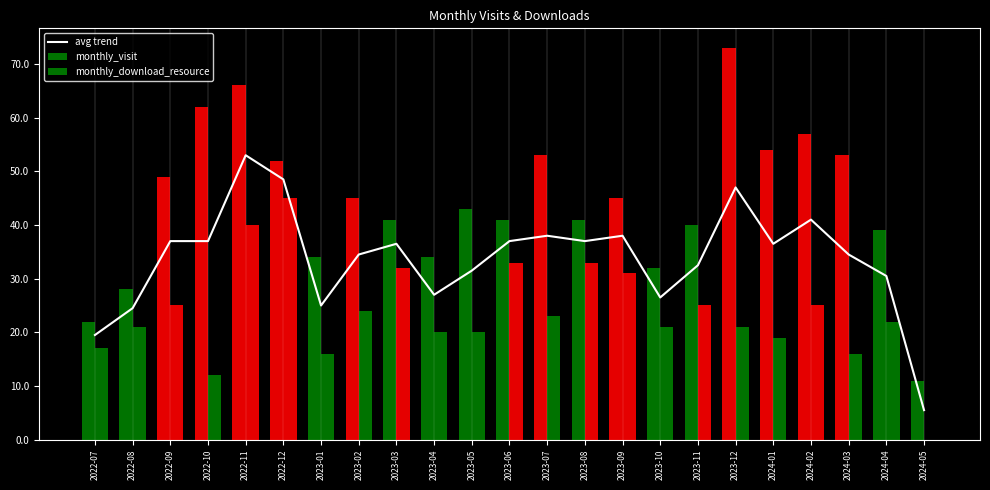

What is the label of the 9th bar from the left?

2023-03